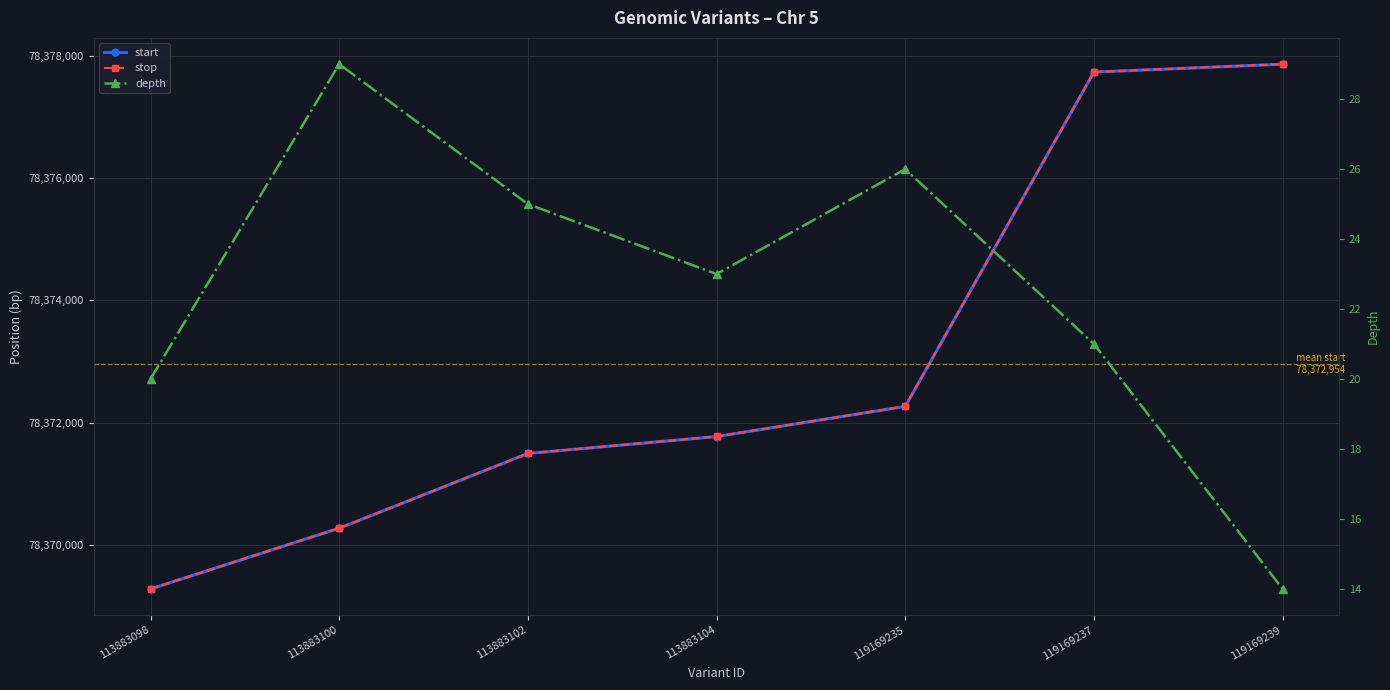

Reading left to right, what are all the values shown in this chart?

start: 78369279	78370272	78371495	78371772	78372265	78377734	78377863
stop: 78369280	78370273	78371496	78371773	78372266	78377735	78377864
depth: 20	29	25	23	26	21	14